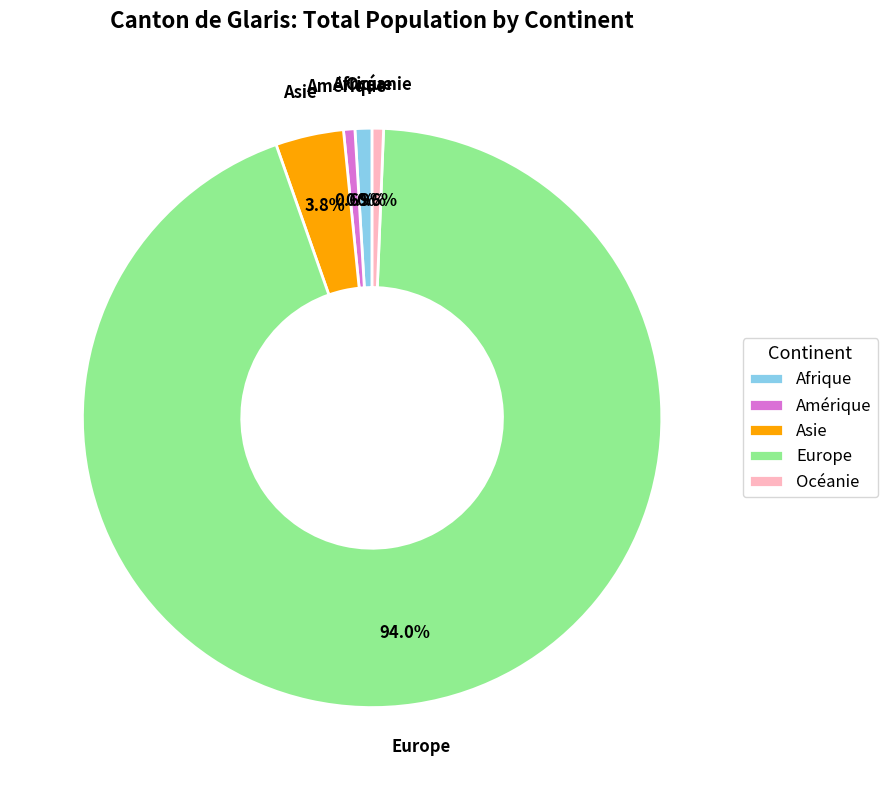

Which category has the biggest portion of the pie?

Europe